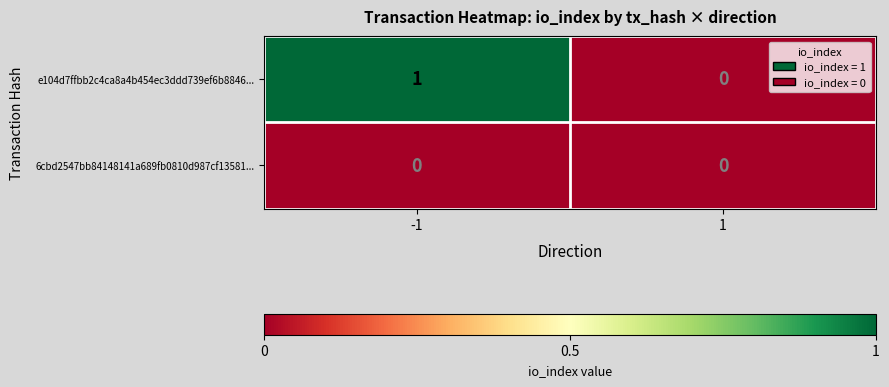

The value of e104d7ffbb2c4ca8a4b454ec3ddd739ef6b8846... at -1 is 1. True or false?

True